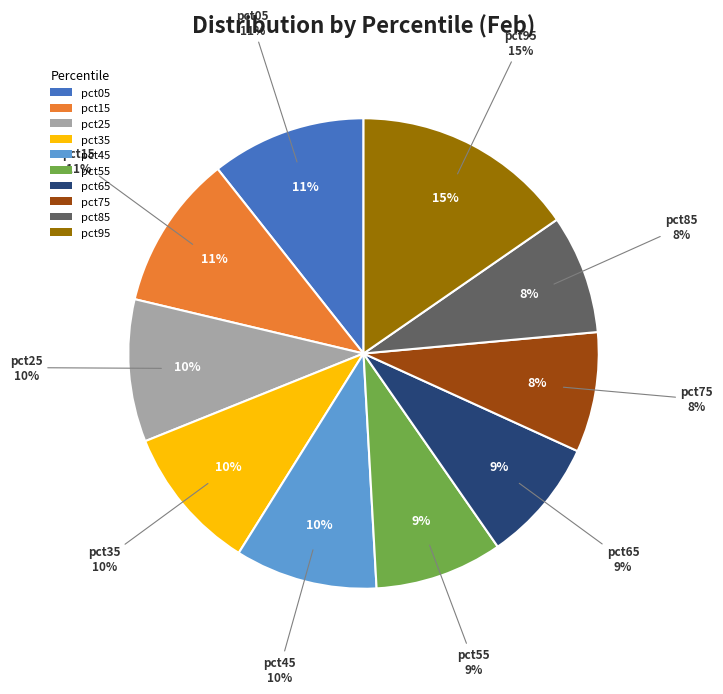

Which slice is the smallest?

pct85